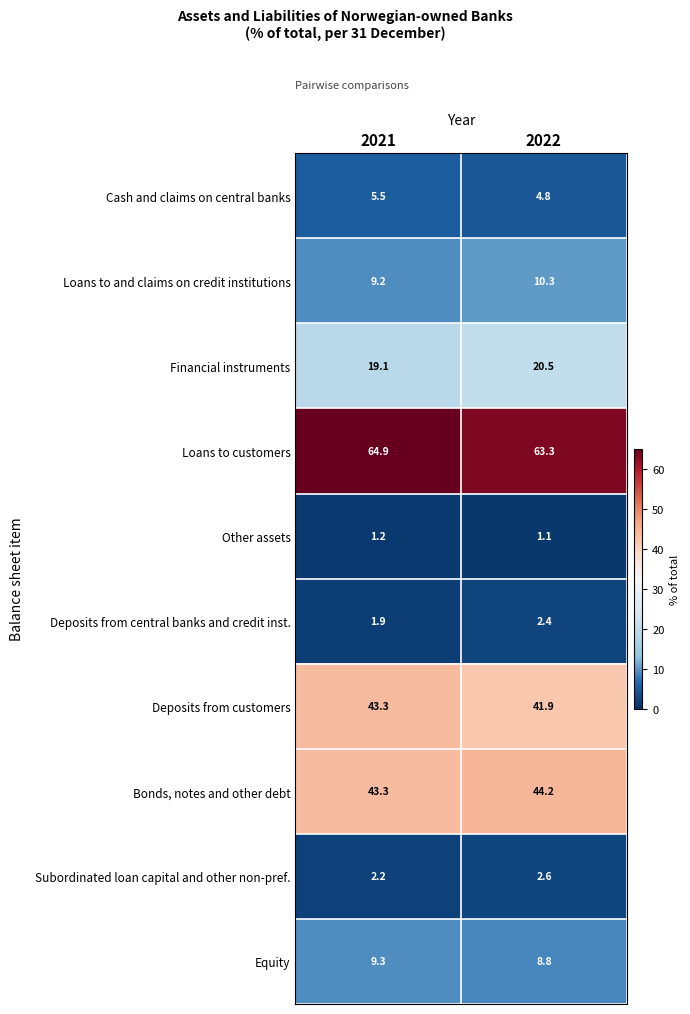

Which series has the widest spread of values?

Loans to customers